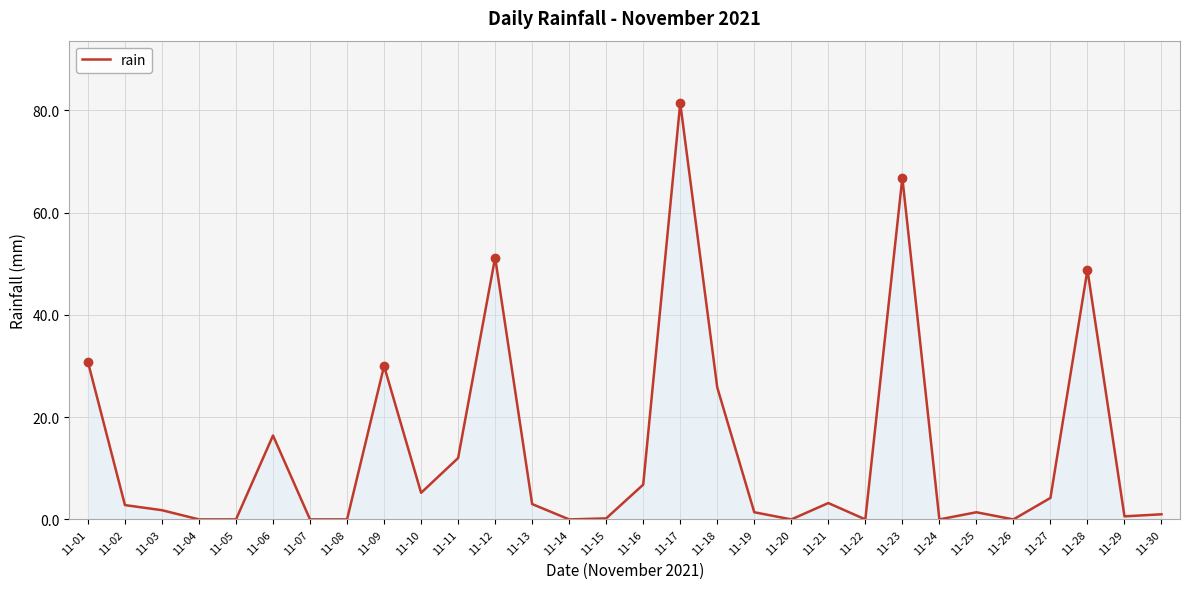

What is the change in value from 11-05 to 11-30?

+1.0